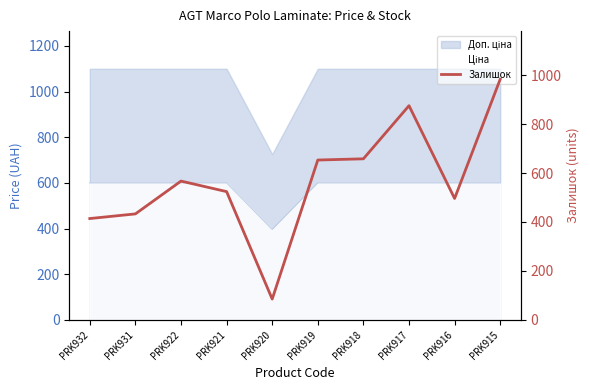

Where is the first local minimum?

PRK920